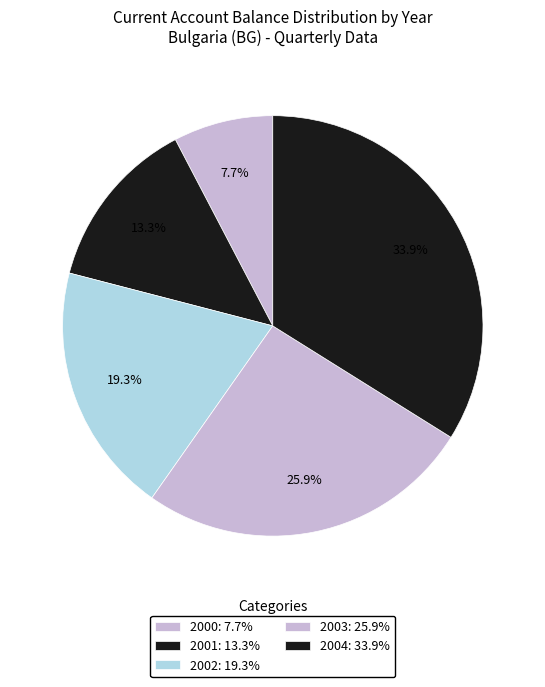

How many slices are in this pie chart?

5